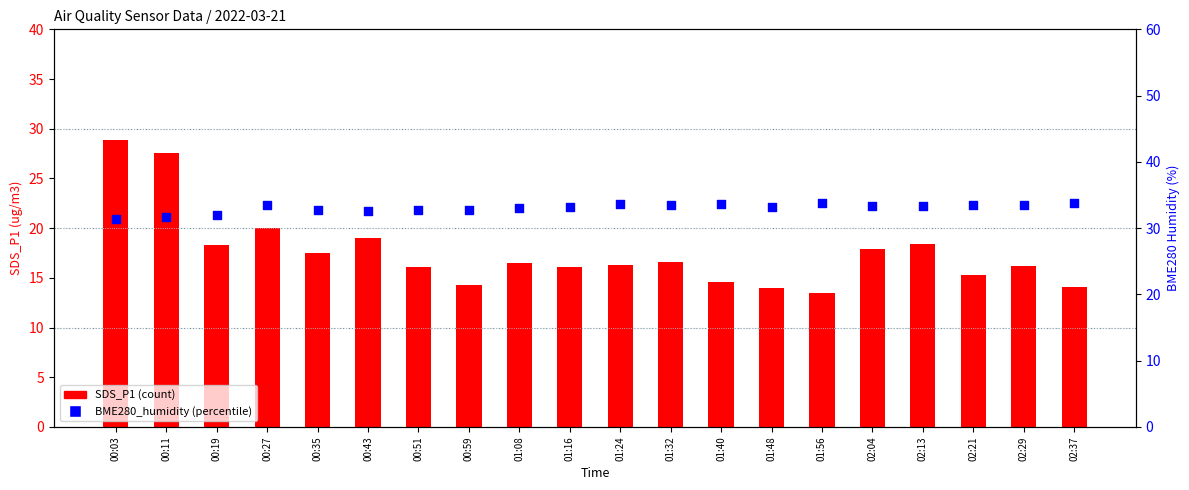

At which category is the sum across all series the highest?

00:03